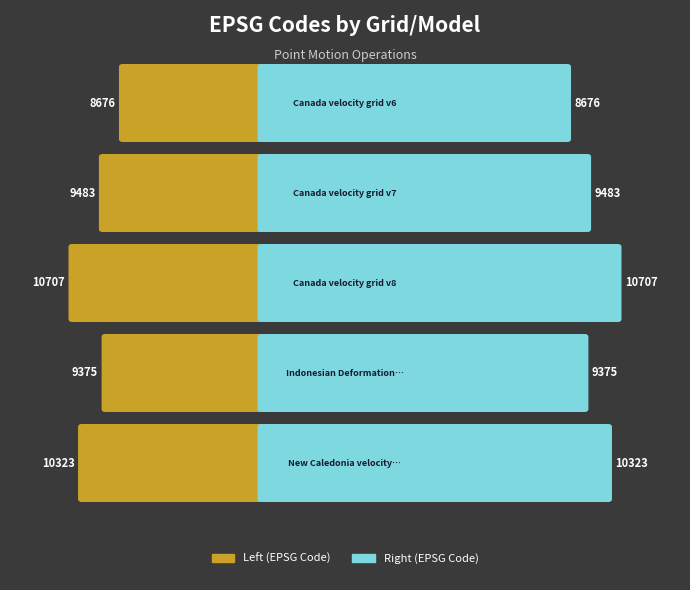

What is the difference between the CODE values at 0 and 3?

699